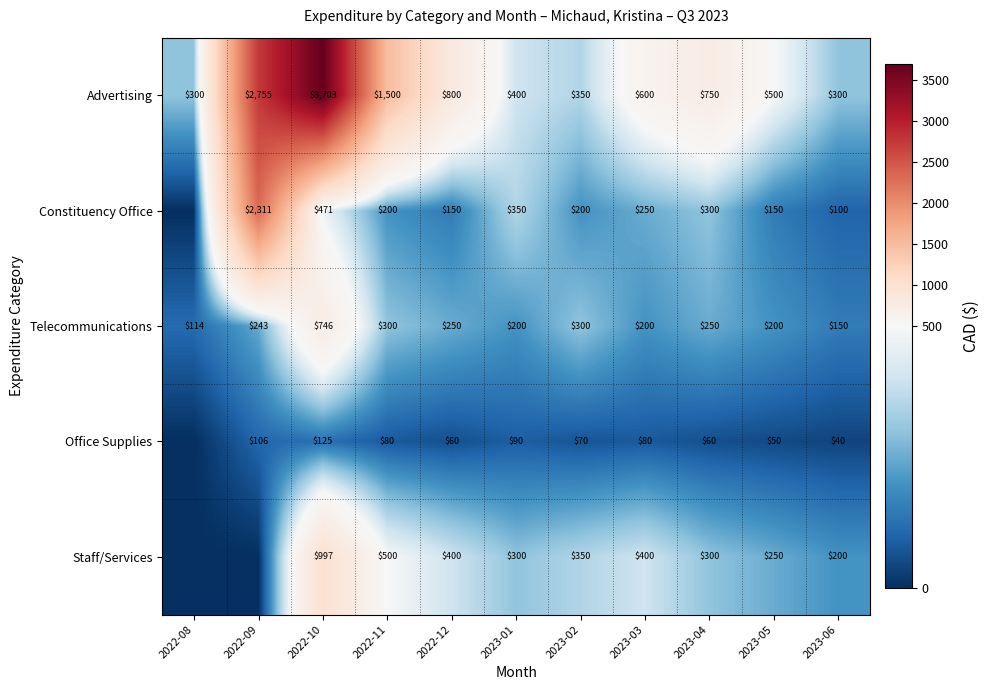

What is the spread (max minus min) of values at 2023-05?

450